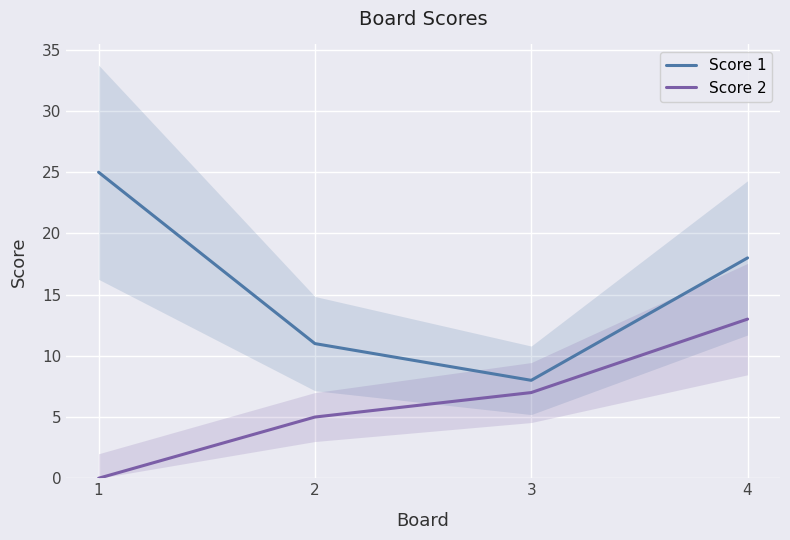

At 3, list the series in order from largest to smallest.

Score 1, Score 2